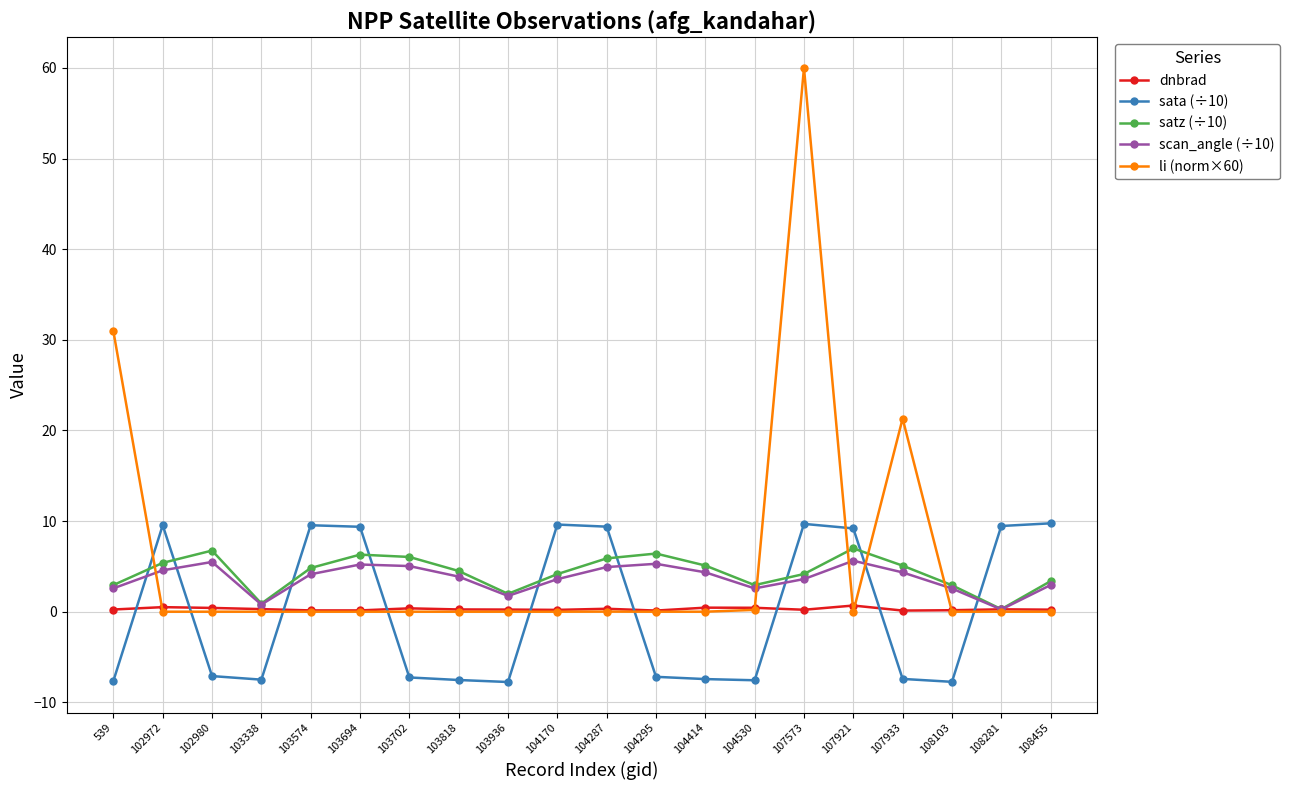

At which category is the sum across all series the highest?

107573